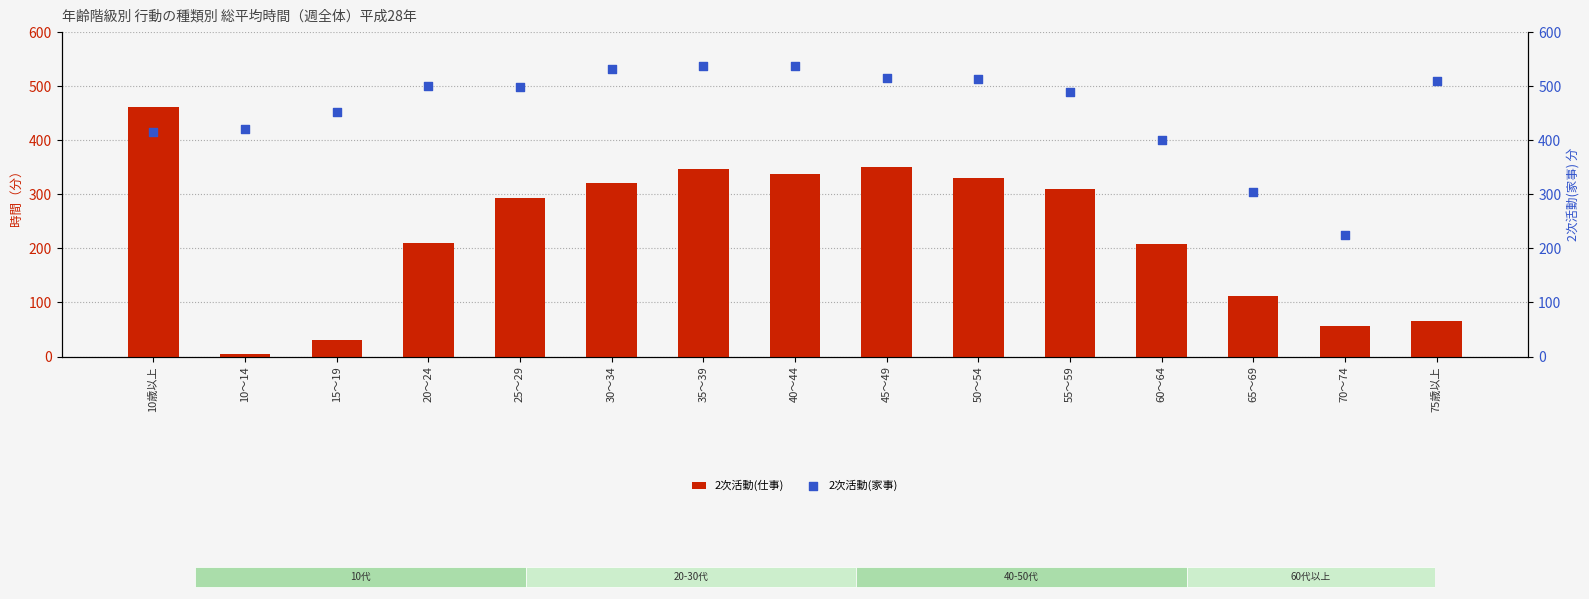

At how many categories does at least one series exceed 145?

15